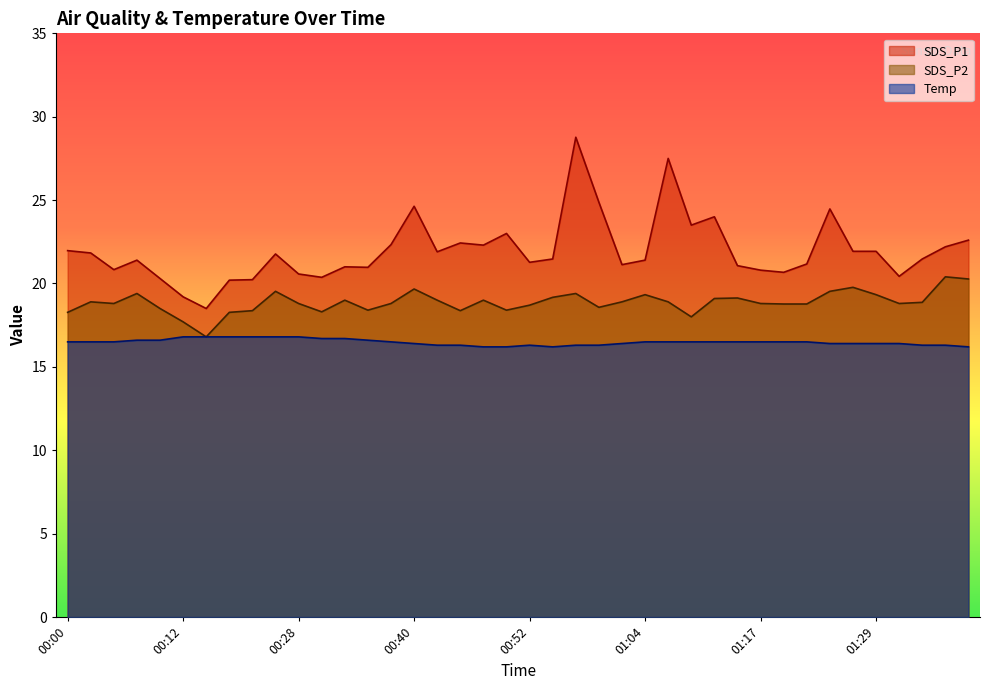

What is the difference between the maximum and second lowest values in the SDS_P2 series?

2.7